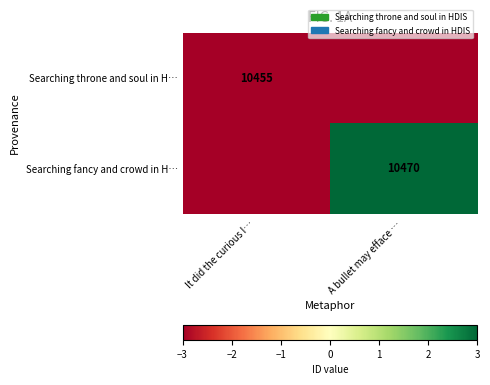

Is it true that Searching throne and soul in H… equals 18495.2 at It did the curious I…?

False